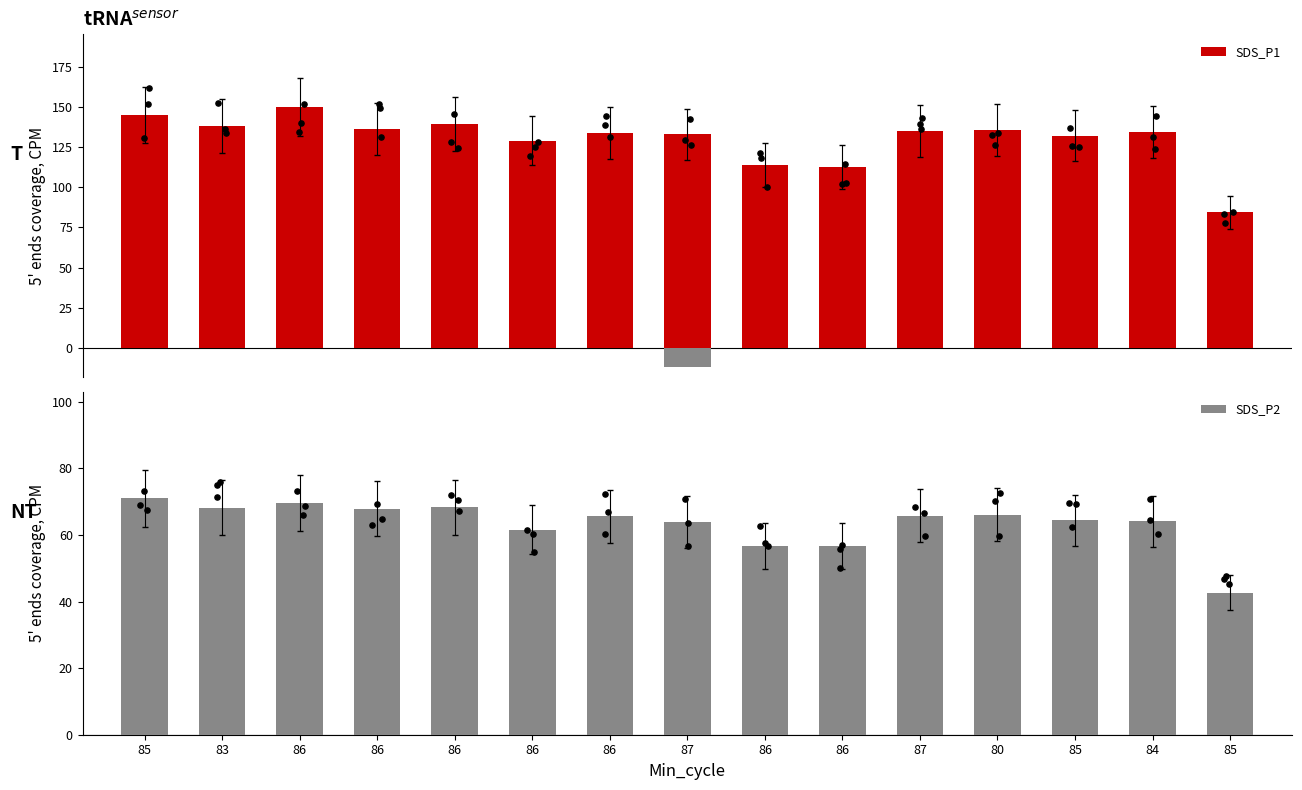

What are all the series names shown in the legend?

SDS_P1, SDS_P2